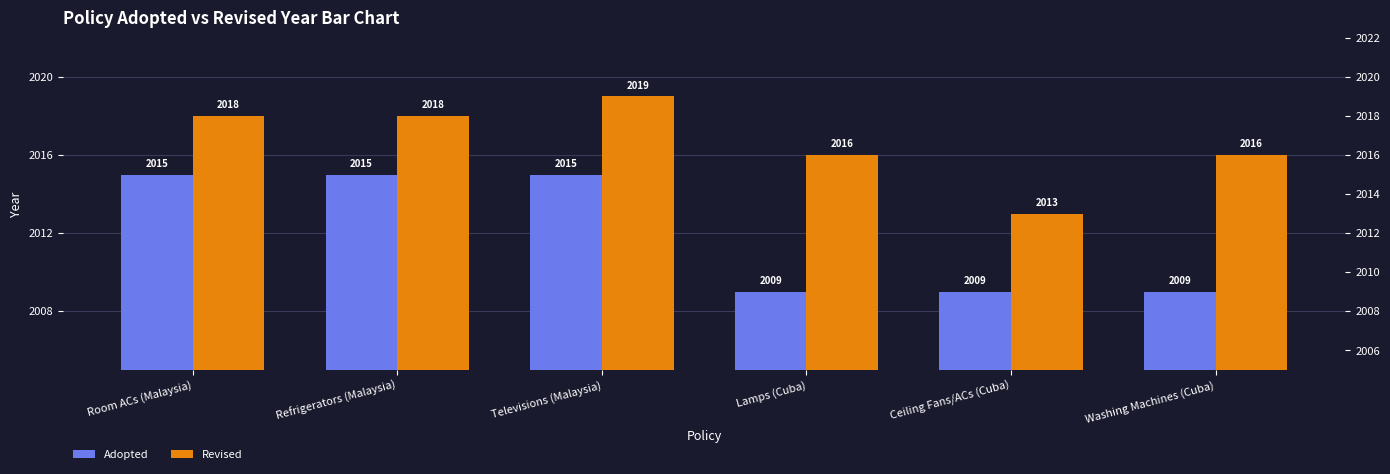

What is the spread (max minus min) of values at Refrigerators (Malaysia)?

3